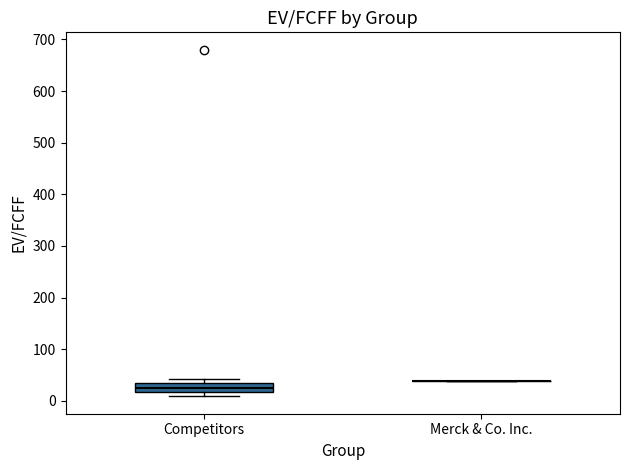

Where is the upper edge of the box for Competitors on the y-axis? The values are not printed on the chart, so give them approximately, as read against the axis.

30